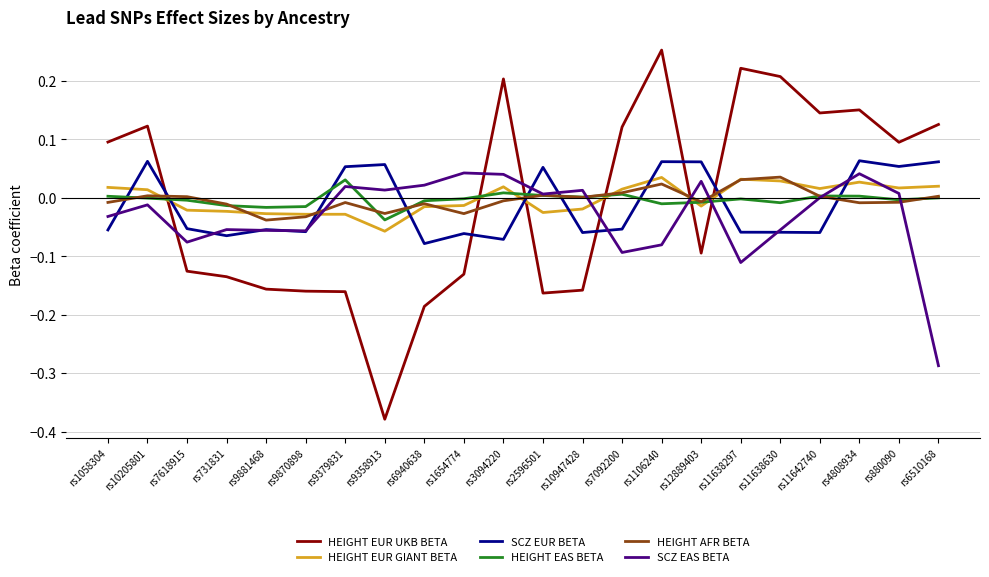

Which category has the highest value across all series?

rs1106240